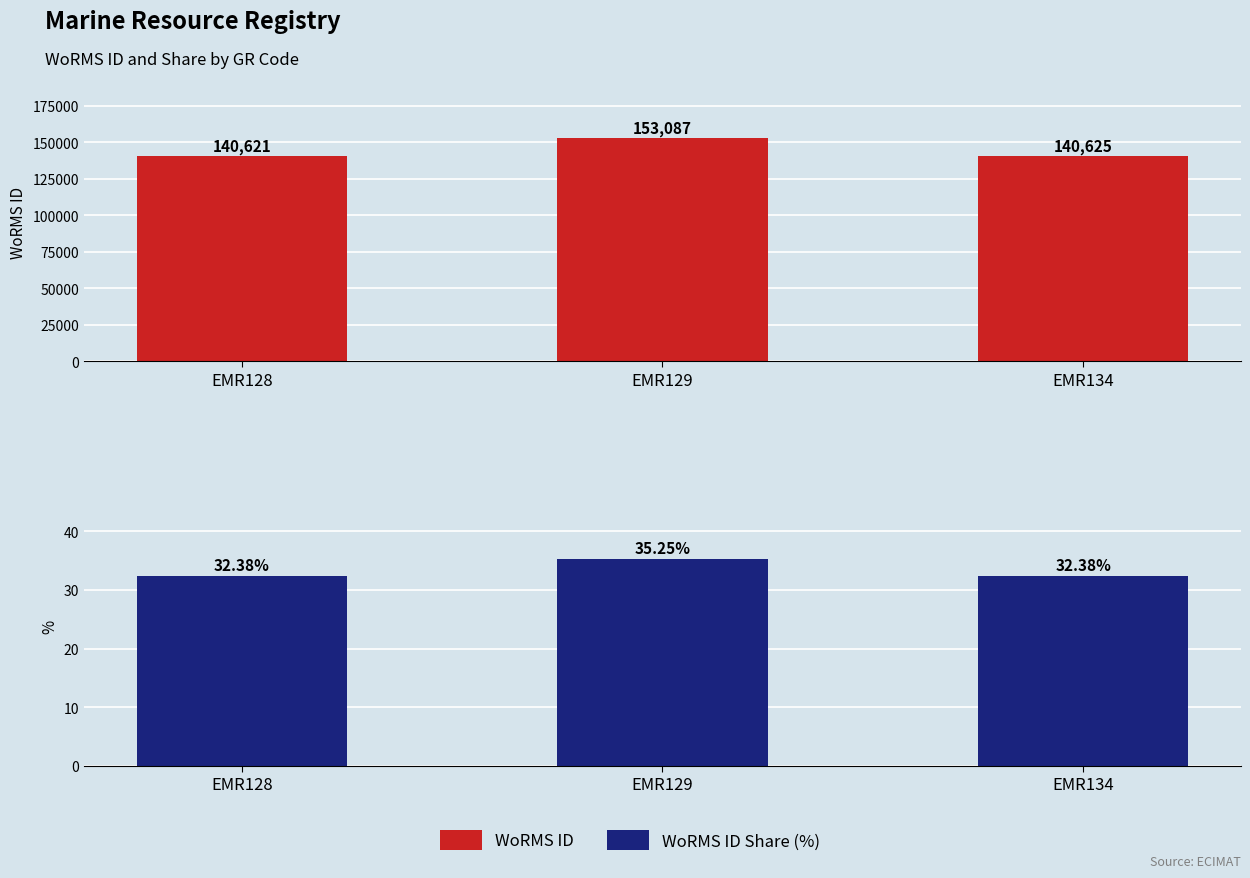

What value does the WoRMS ID Share (%) series have at EMR128?

32.4